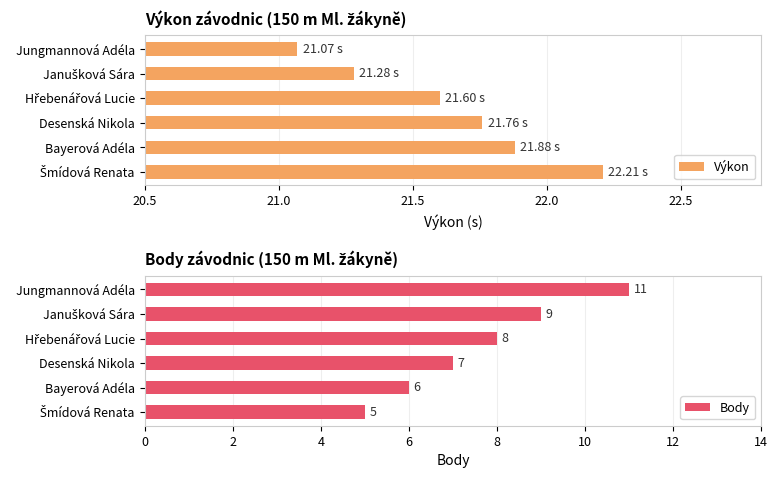

How many distinct data groups are displayed?

2